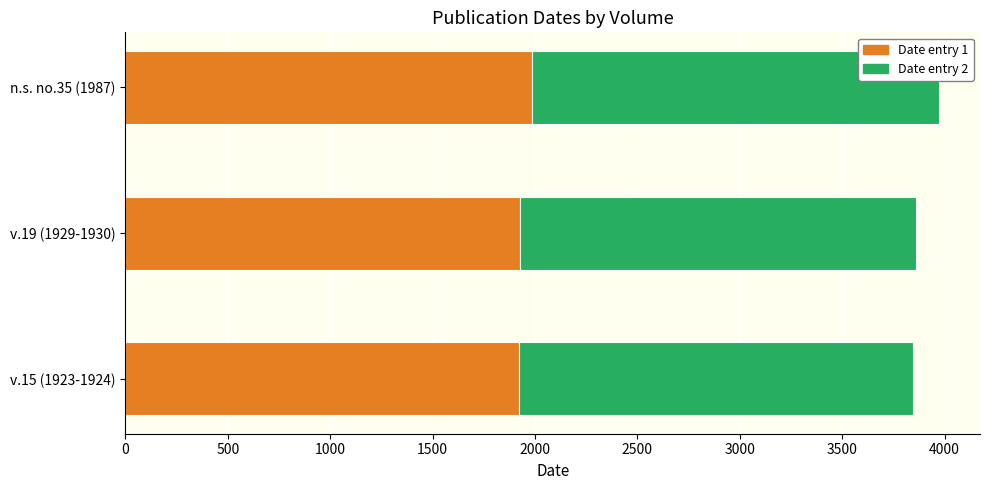

What is the average value of the Date entry 1 series?

1946